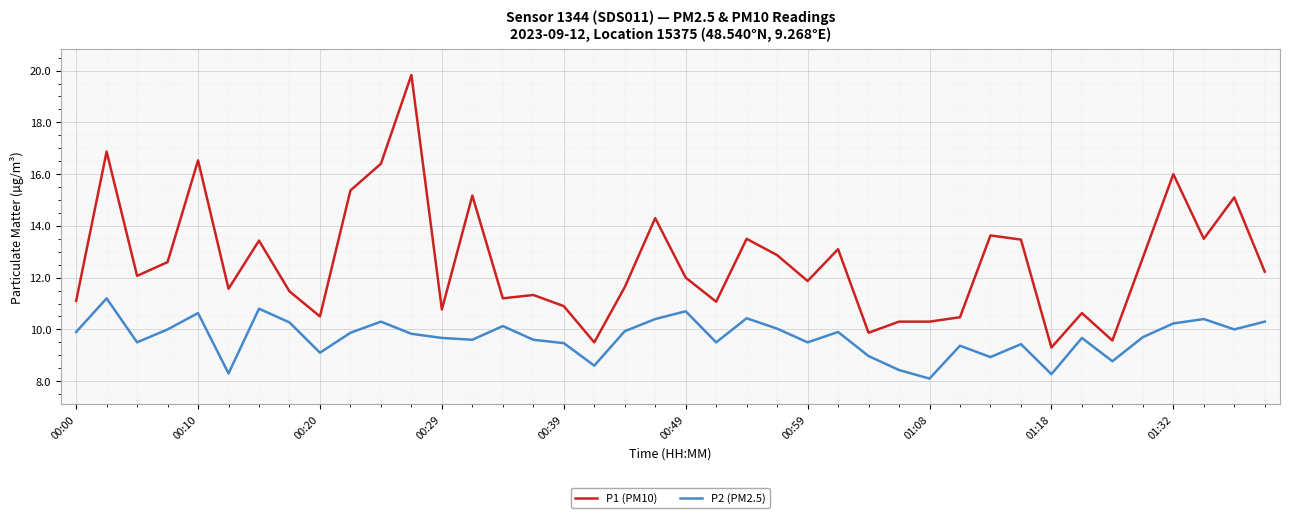

What is the greatest value displayed?

19.8